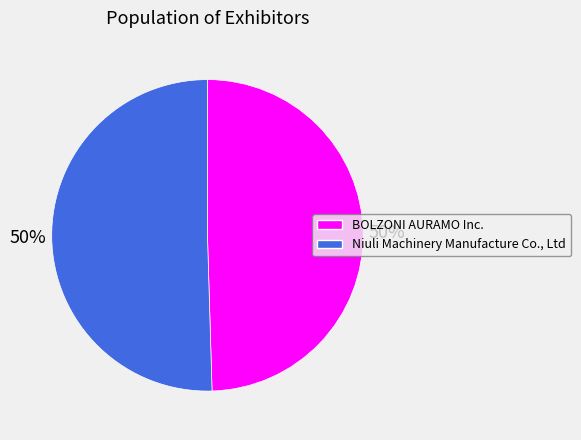

What is the ratio of the value at BOLZONI AURAMO Inc. to the value at Niuli Machinery Manufacture Co., Ltd?

1.0